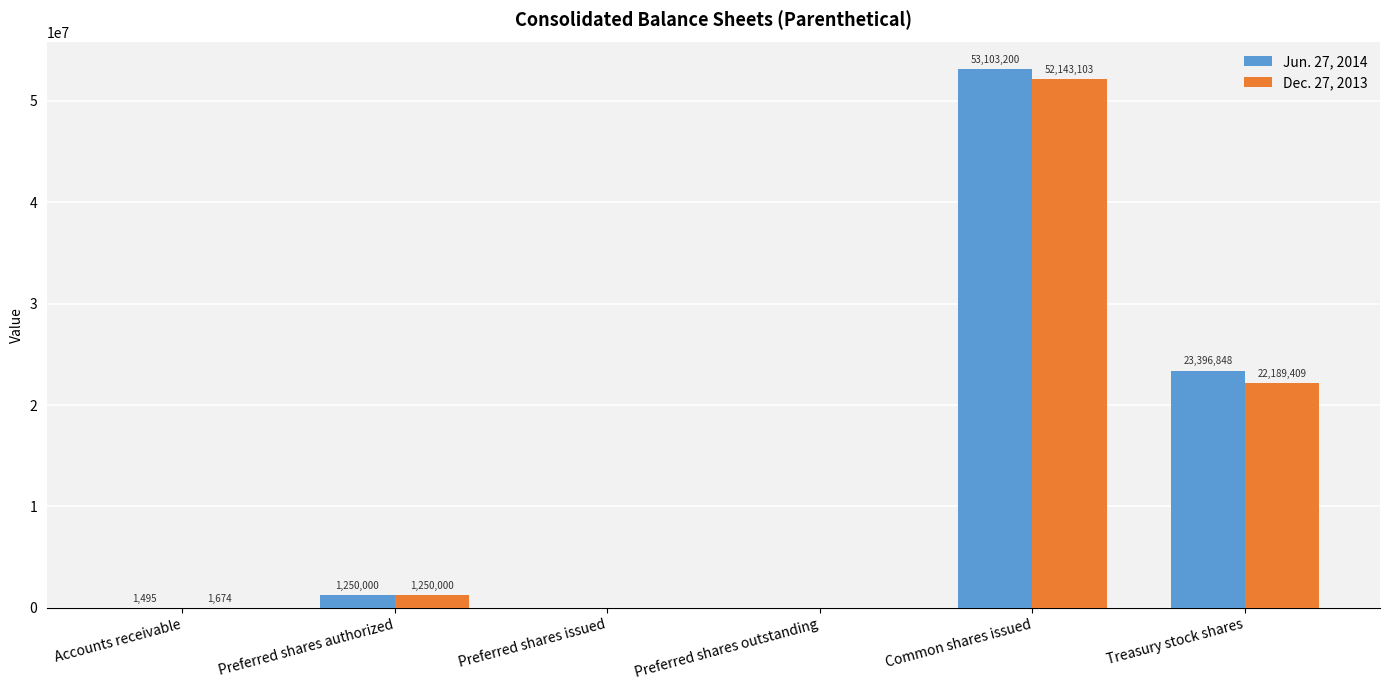

Count the number of categories in the chart.

6